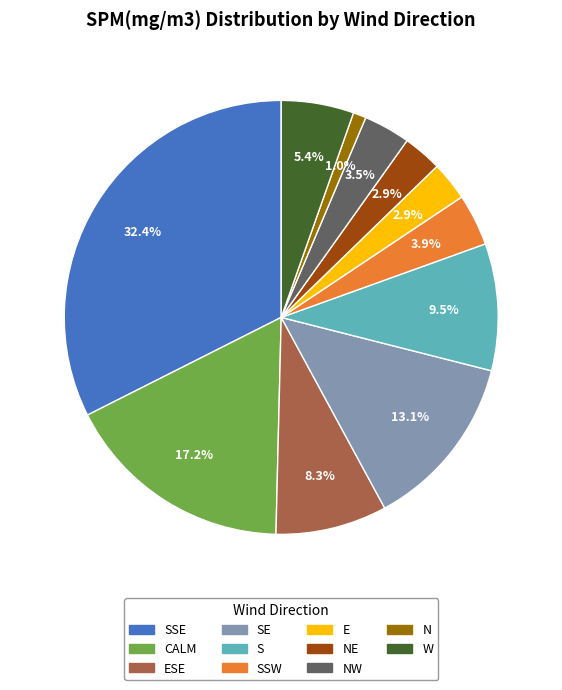

How many segments does this pie chart have?

11